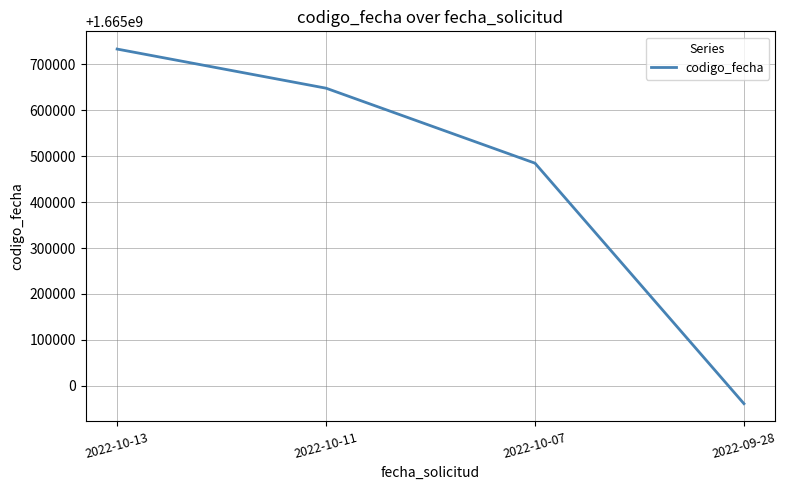

What is the sum of all values?

6661826130